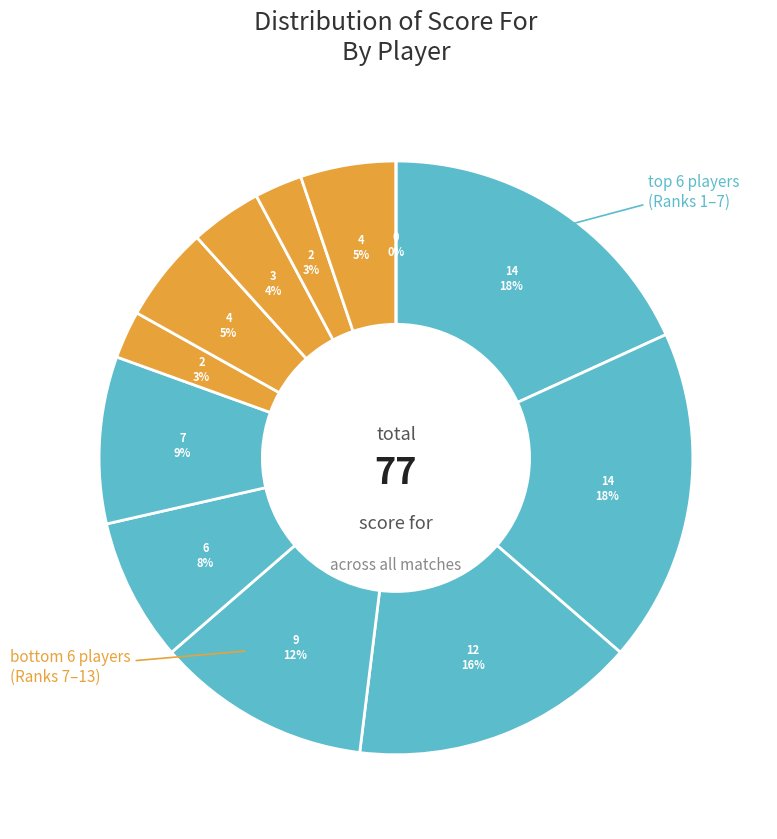

Rank the categories by value from lowest to highest.

PottsNPans, Ace, Clove, Cannibal, Rick, Gendo, Blond Jesus, Jr. Chaffles, Refraud, Coolper, Wasp, OddishGuy